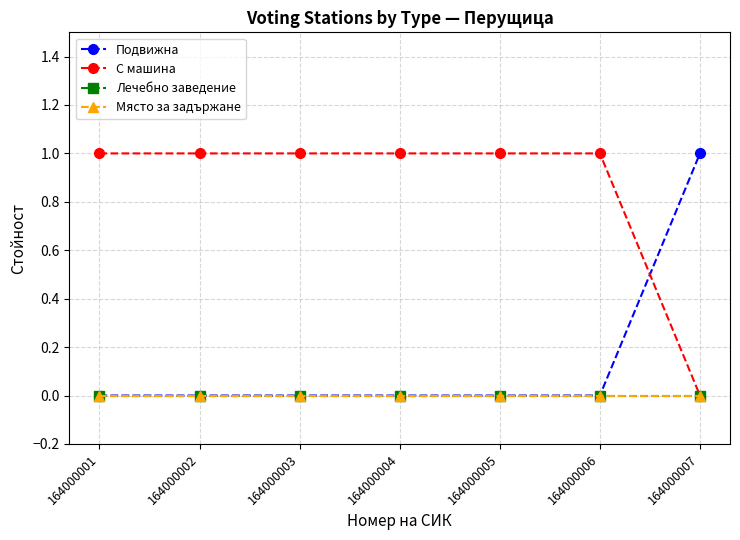

Does the chart have visible grid lines?

Yes